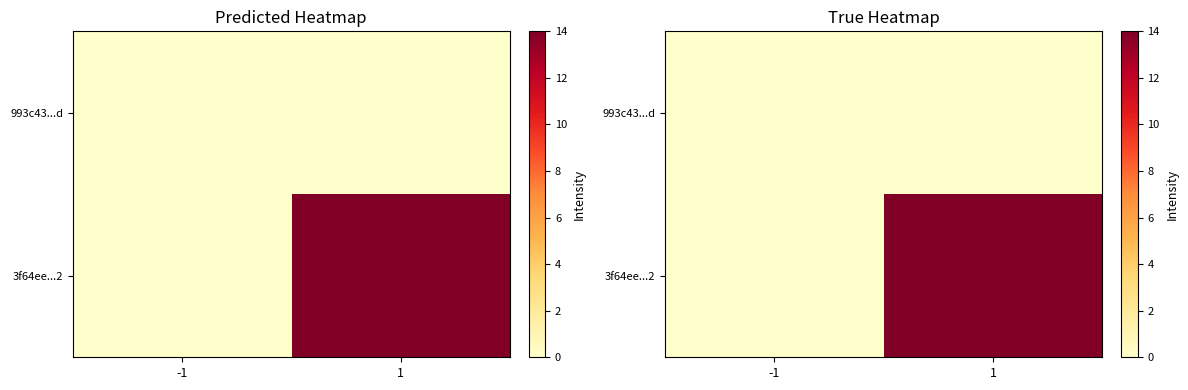

Where is 3f64ee...2 nearest to the value 7?

-1